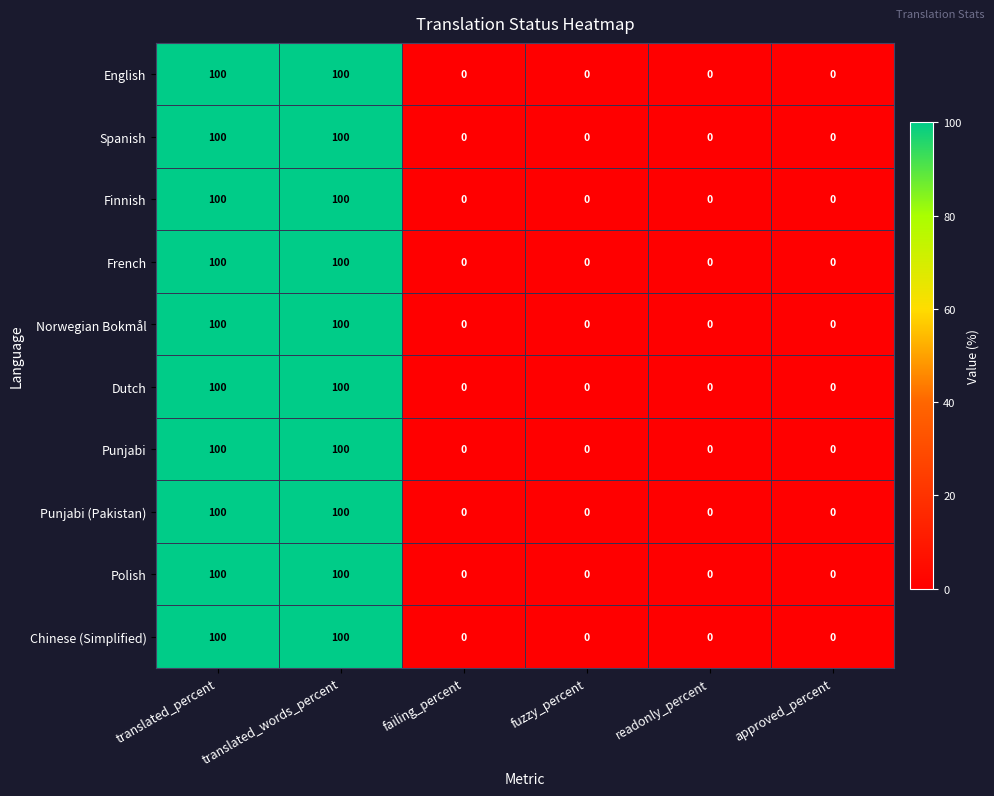

What is the total value across all series at translated_percent?

1000